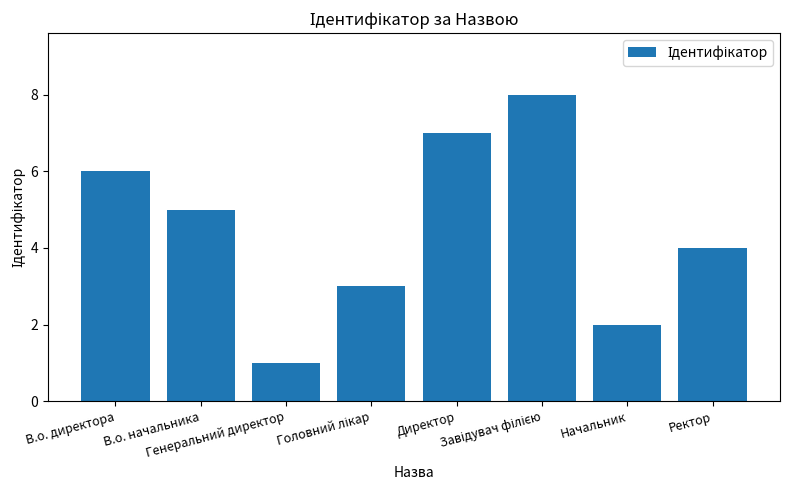

What is the greatest value displayed?

8